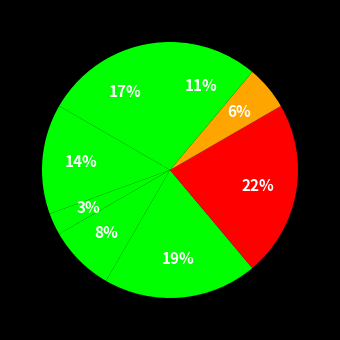

How many slices are in this pie chart?

8